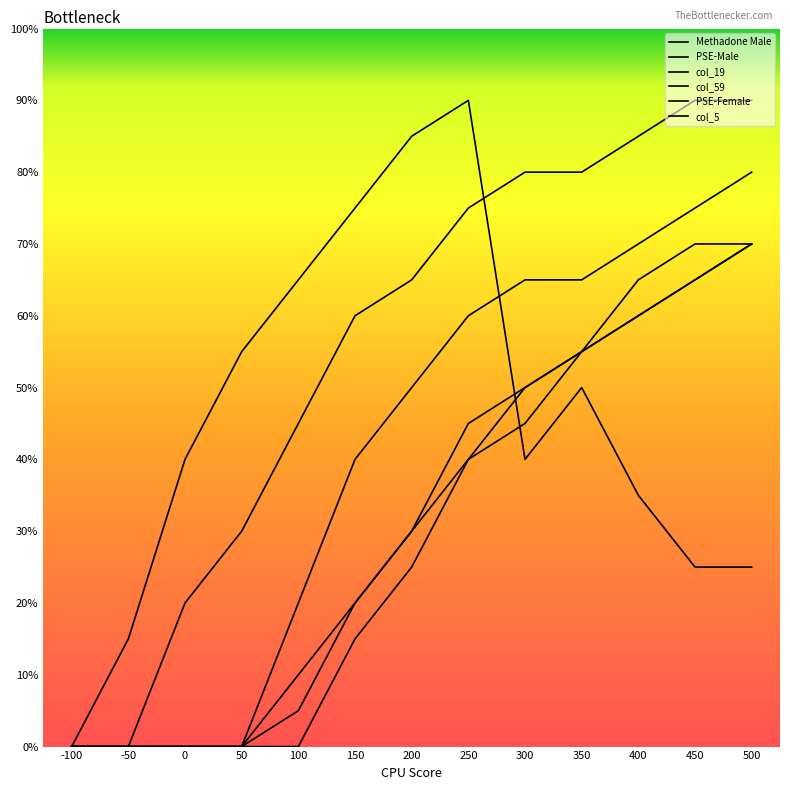

Is this an area chart (filled region under the line)?

No